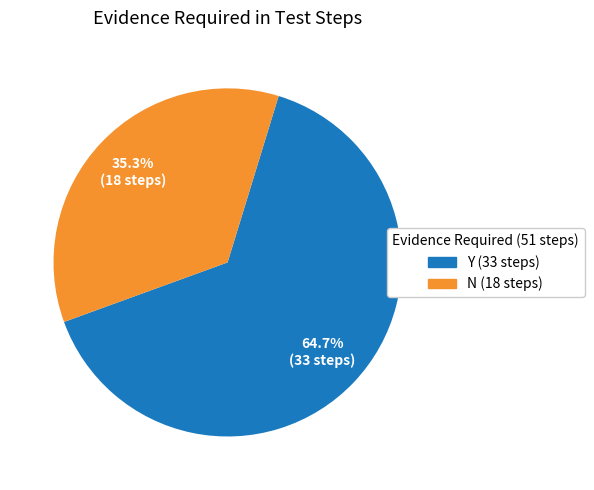

To the nearest percent, what portion does N represent?

35%